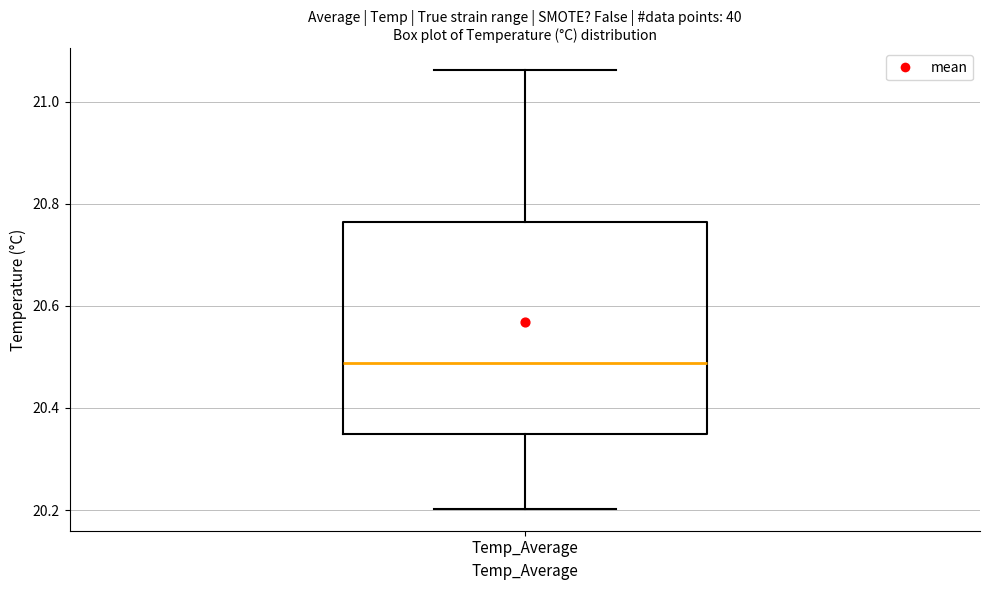

Where is the upper edge of the box for Temp_Average on the y-axis? The values are not printed on the chart, so give them approximately, as read against the axis.

20.76